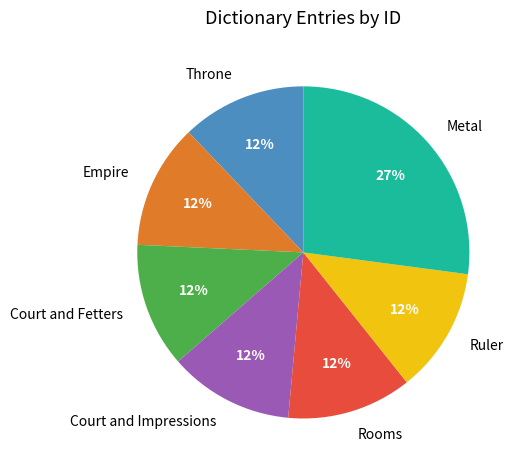

What is the ratio of the value at Ruler to the value at Court and Fetters?

1.0